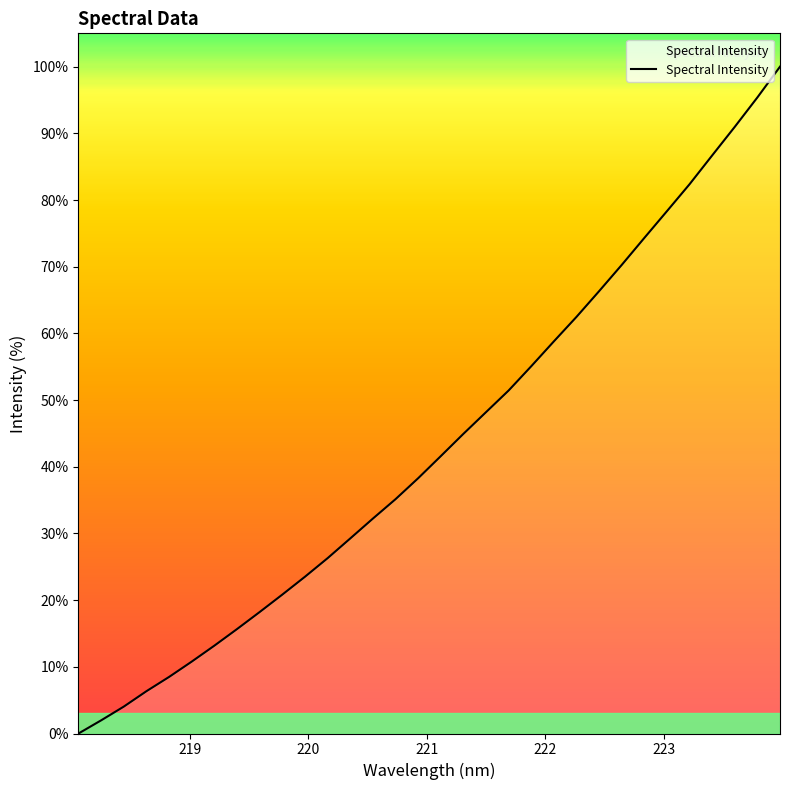

What is the average value?

43.5